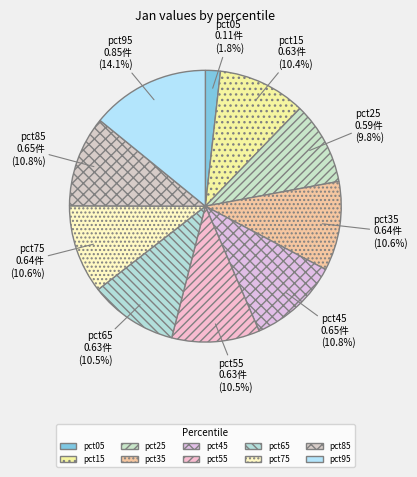

The pct85 slice represents 11% of the pie. True or false?

True